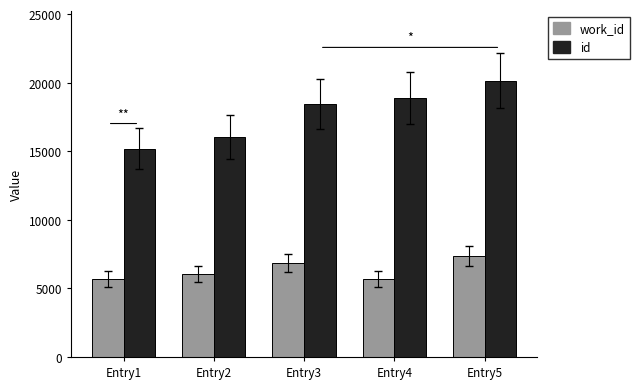

What is the average value of the id series?

17761